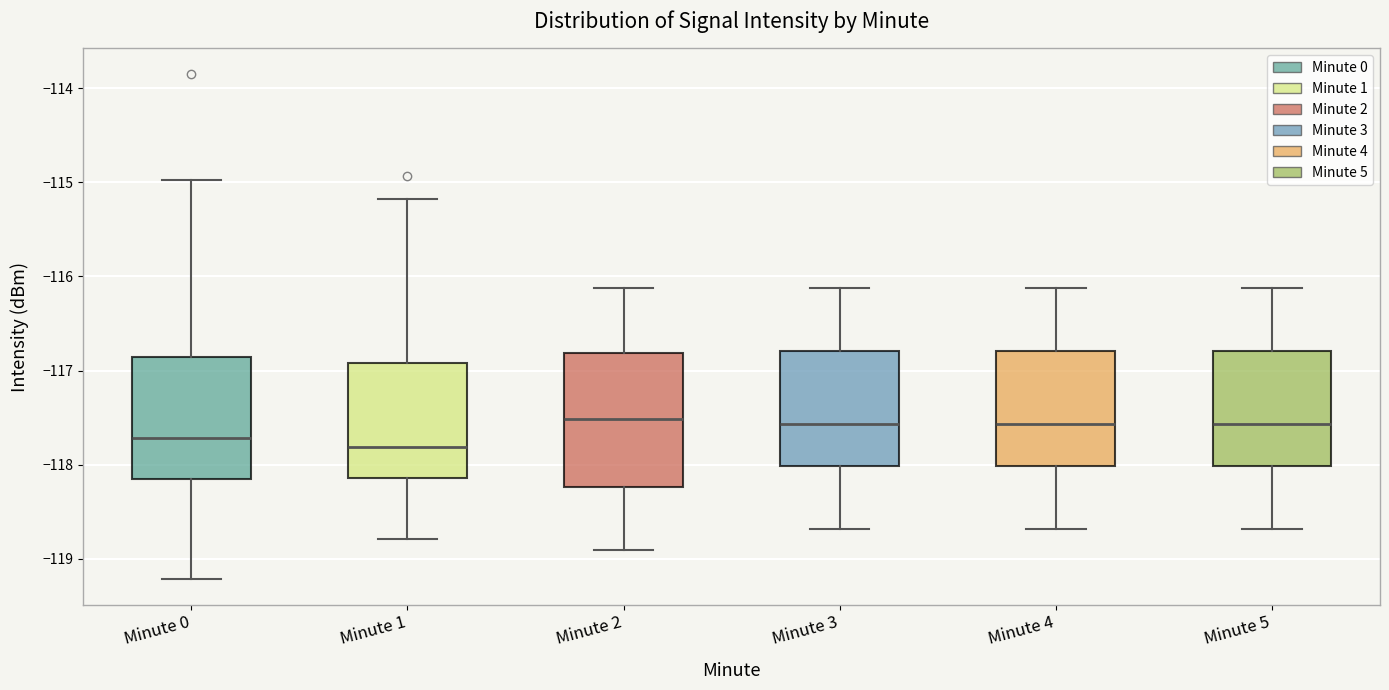

Where is the lower edge of the box for Minute 2 on the y-axis? The values are not printed on the chart, so give them approximately, as read against the axis.

-118.2